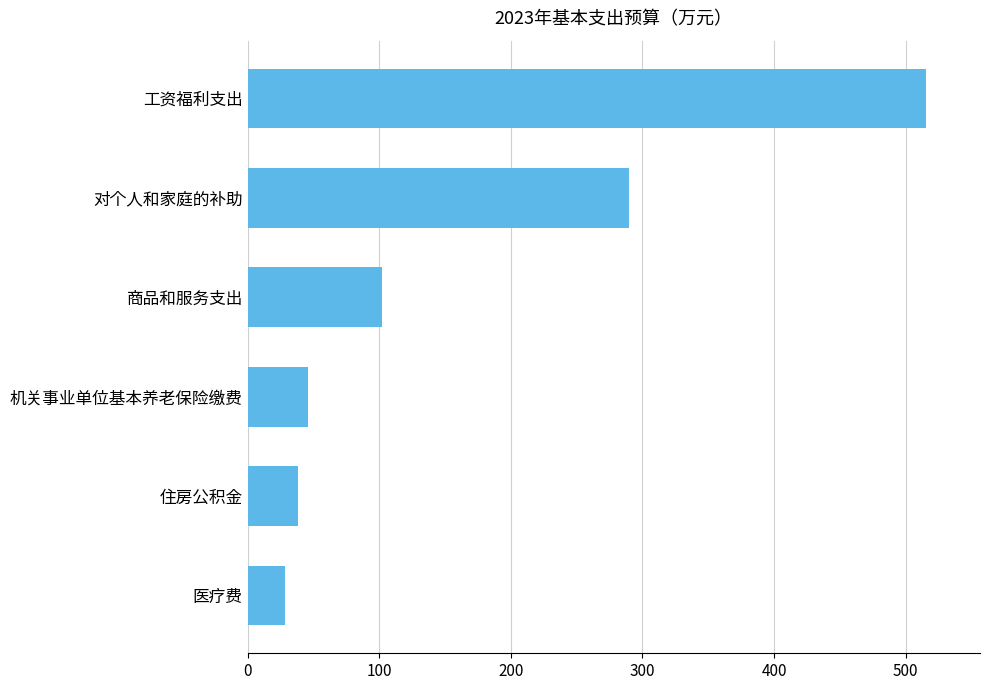

Reading bottom to top, extract all data points from this chart.

医疗费=28.7	住房公积金=38.0	机关事业单位基本养老保险缴费=46.2	商品和服务支出=102.1	对个人和家庭的补助=289.9	工资福利支出=515.3